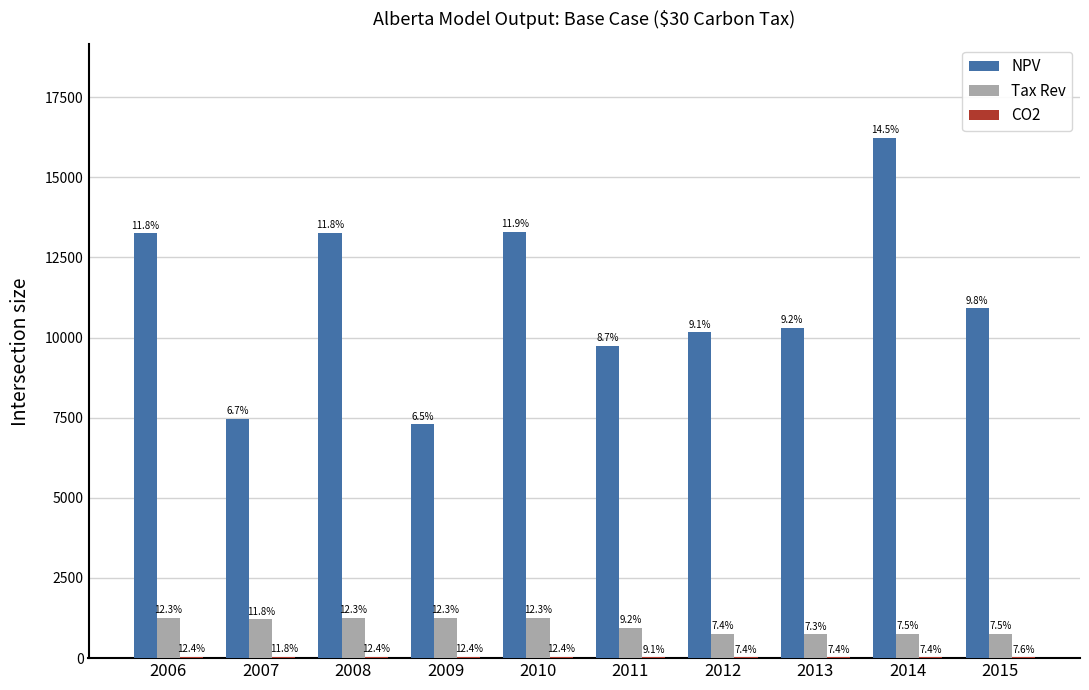

What is the maximum value shown in the chart?

16223